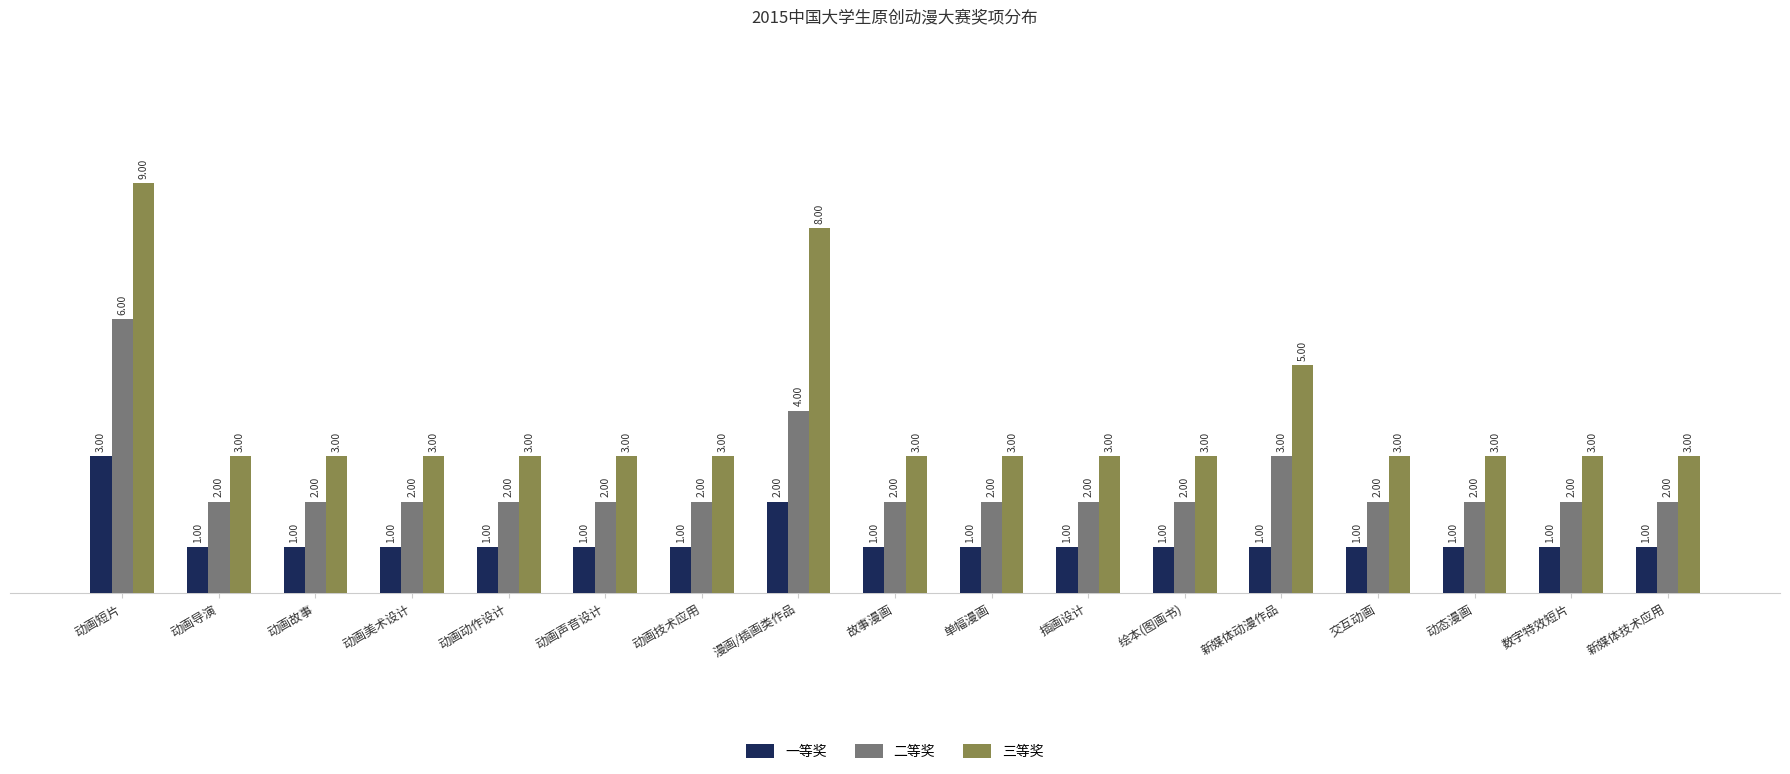

How many bars are there in each group?

3